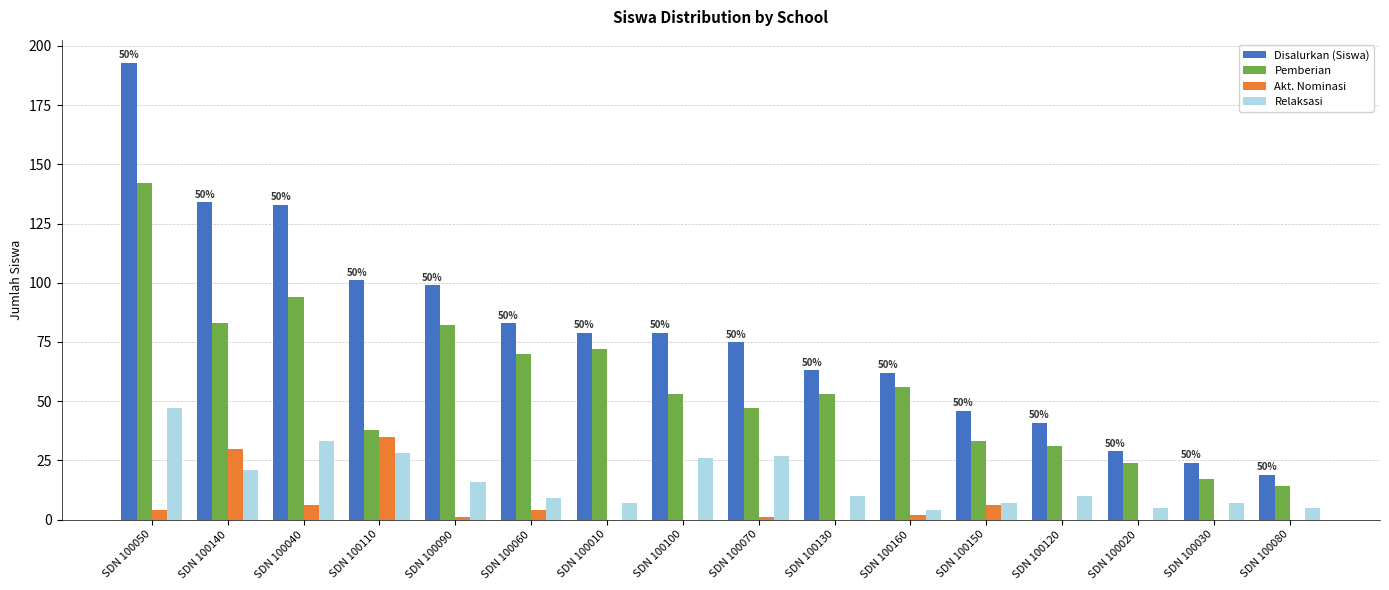

Read the Akt. Nominasi value at SDN 100140.

30